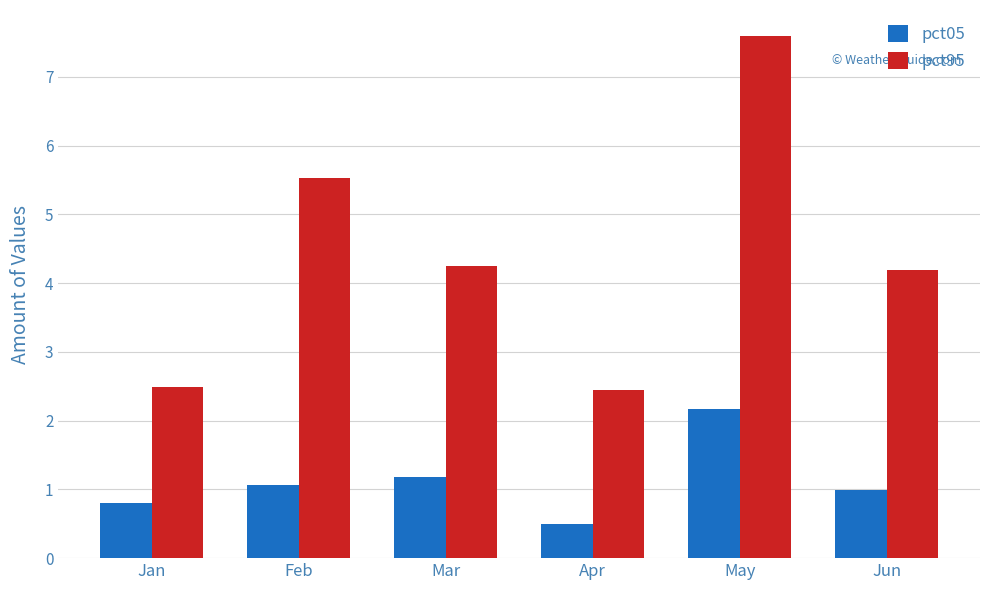

Reading left to right, what are all the values shown in this chart?

pct05: Jan=0.8	Feb=1.1	Mar=1.2	Apr=0.5	May=2.2	Jun=1.0
pct95: Jan=2.5	Feb=5.5	Mar=4.2	Apr=2.4	May=7.6	Jun=4.2